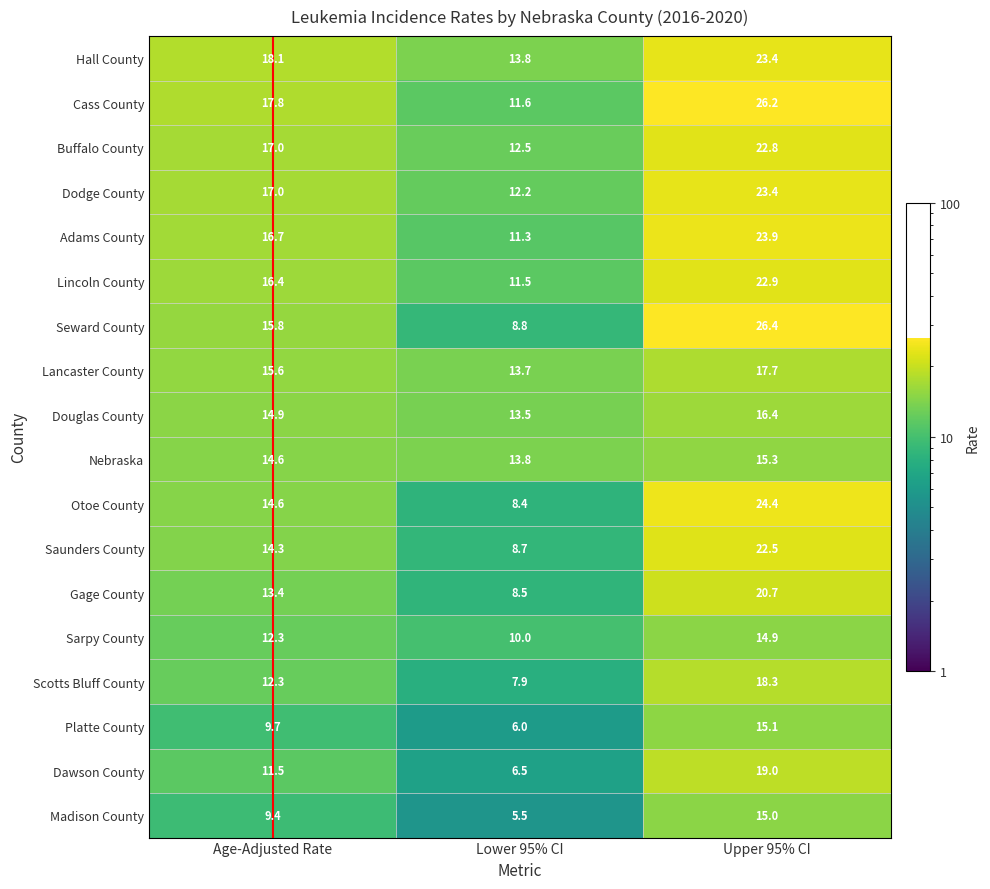

How many distinct data groups are displayed?

18